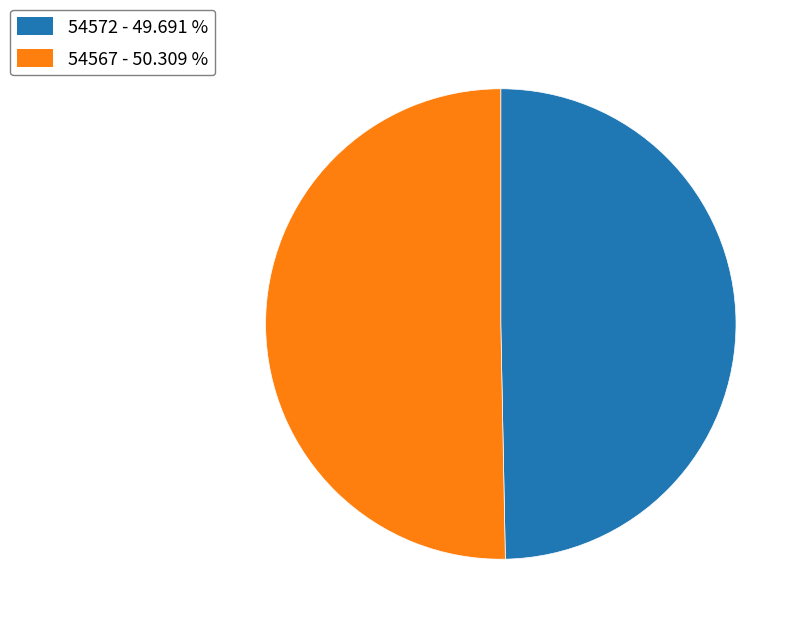

What is the smallest slice in the pie chart?

54572